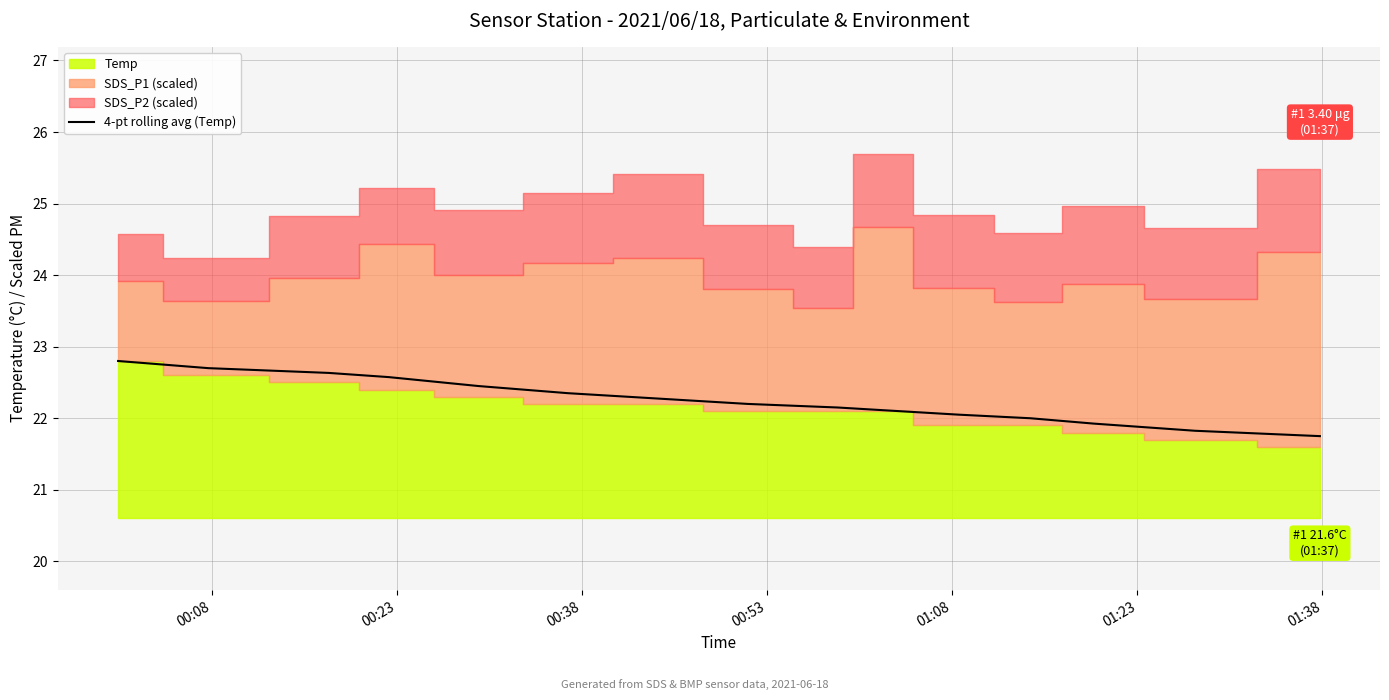

What is the sum of all values?

333.8